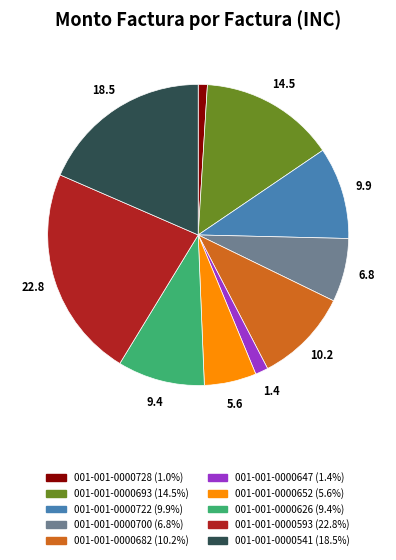

Combined, do 001-001-0000593 and 001-001-0000682 account for over 50%?

No